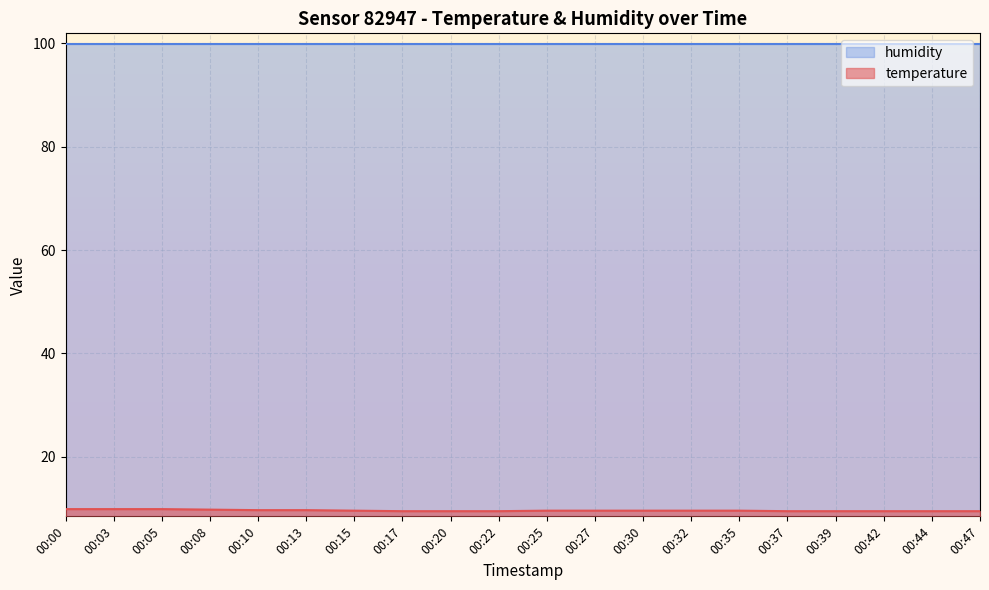

The value at 00:10 is 16.0. True or false?

False